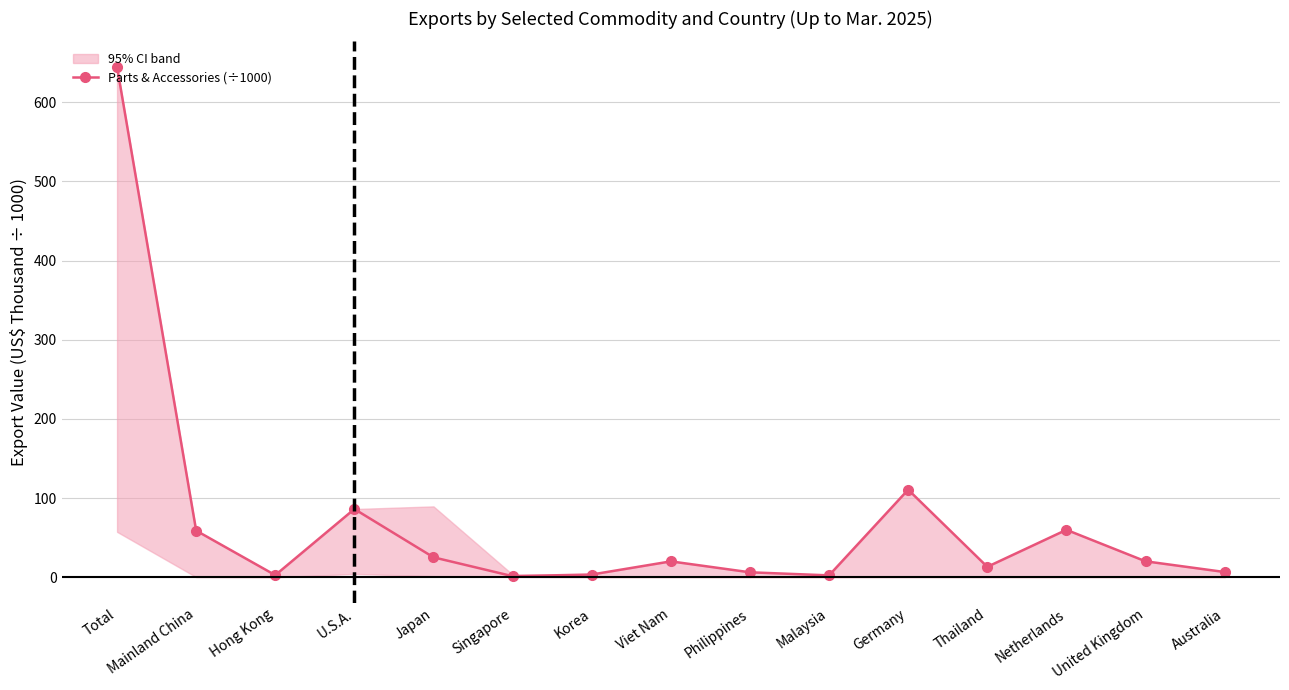

What is the maximum value shown in the chart?

644.6